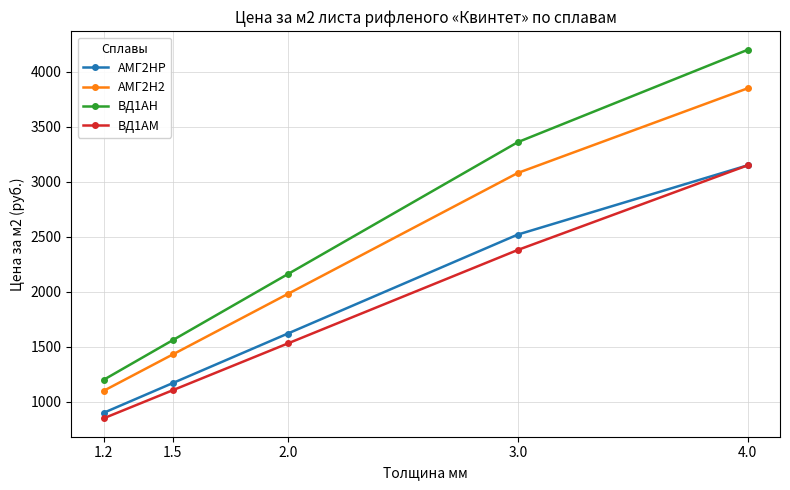

True or false: АМГ2НР has more than 2 interior local peaks.

False